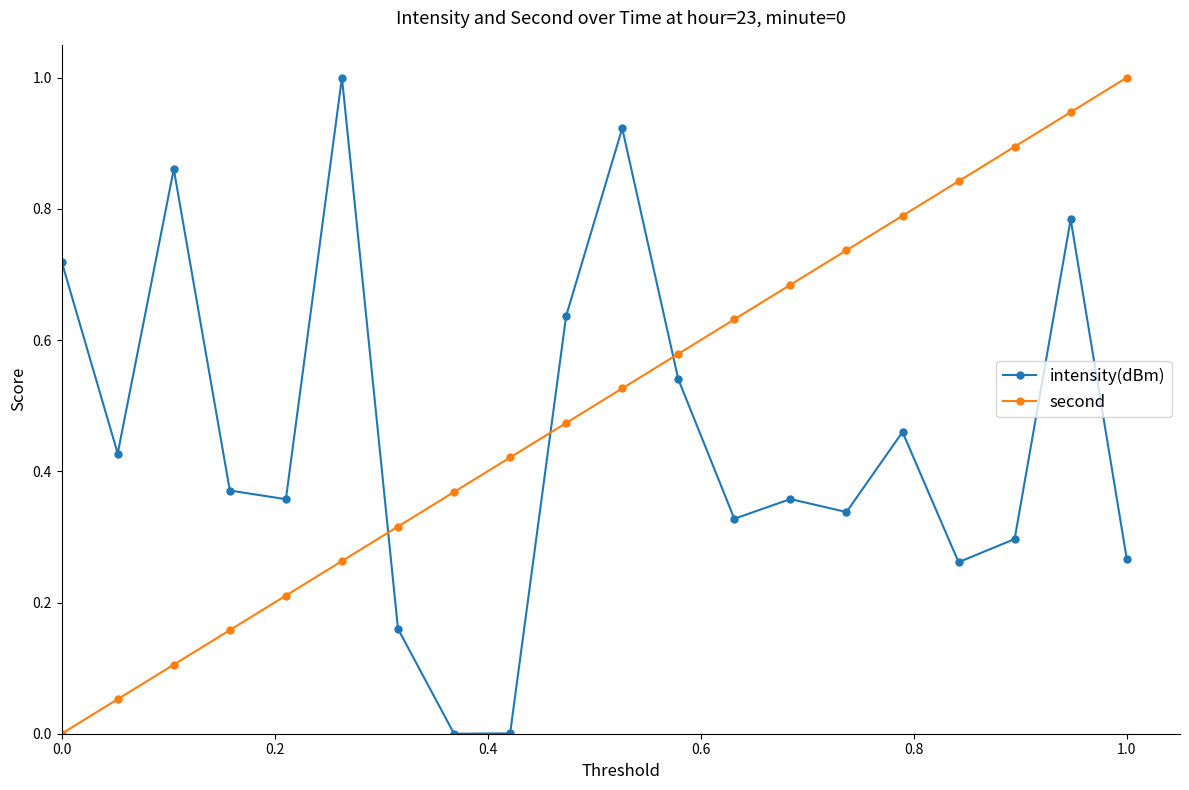

What is the sum of all second values?

10.0